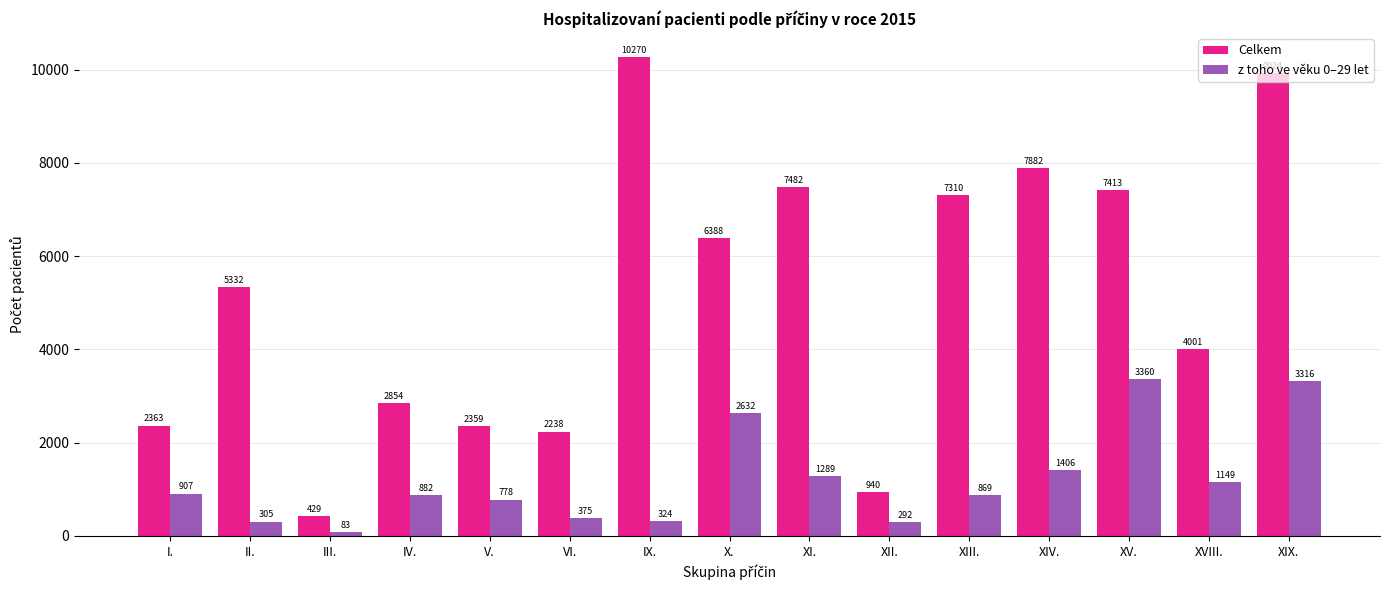

True or false: z toho ve věku 0–29 let has a value of 475 at IV..

False